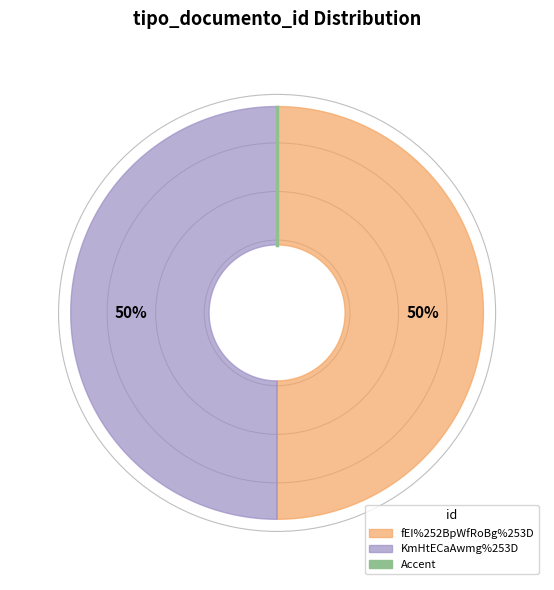

How many segments does this pie chart have?

2